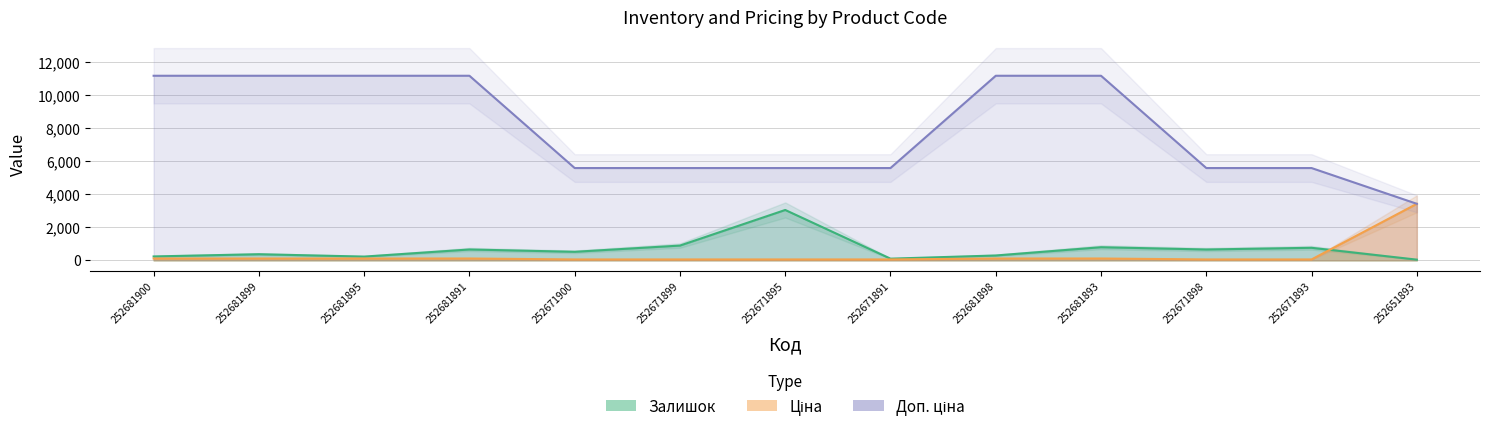

At how many categories does at least one series exceed 1063?

13